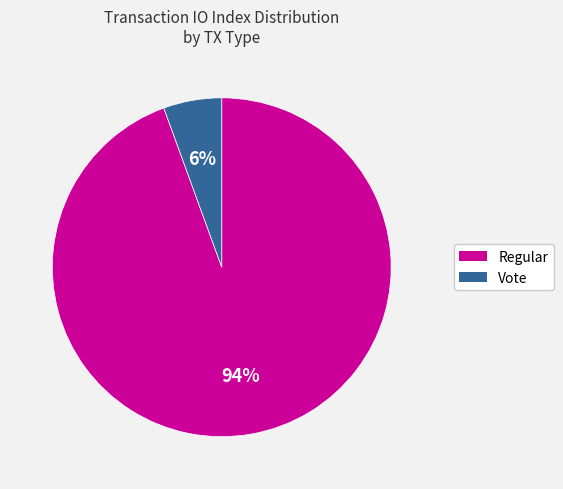

Rank the categories by value from lowest to highest.

Vote, Regular